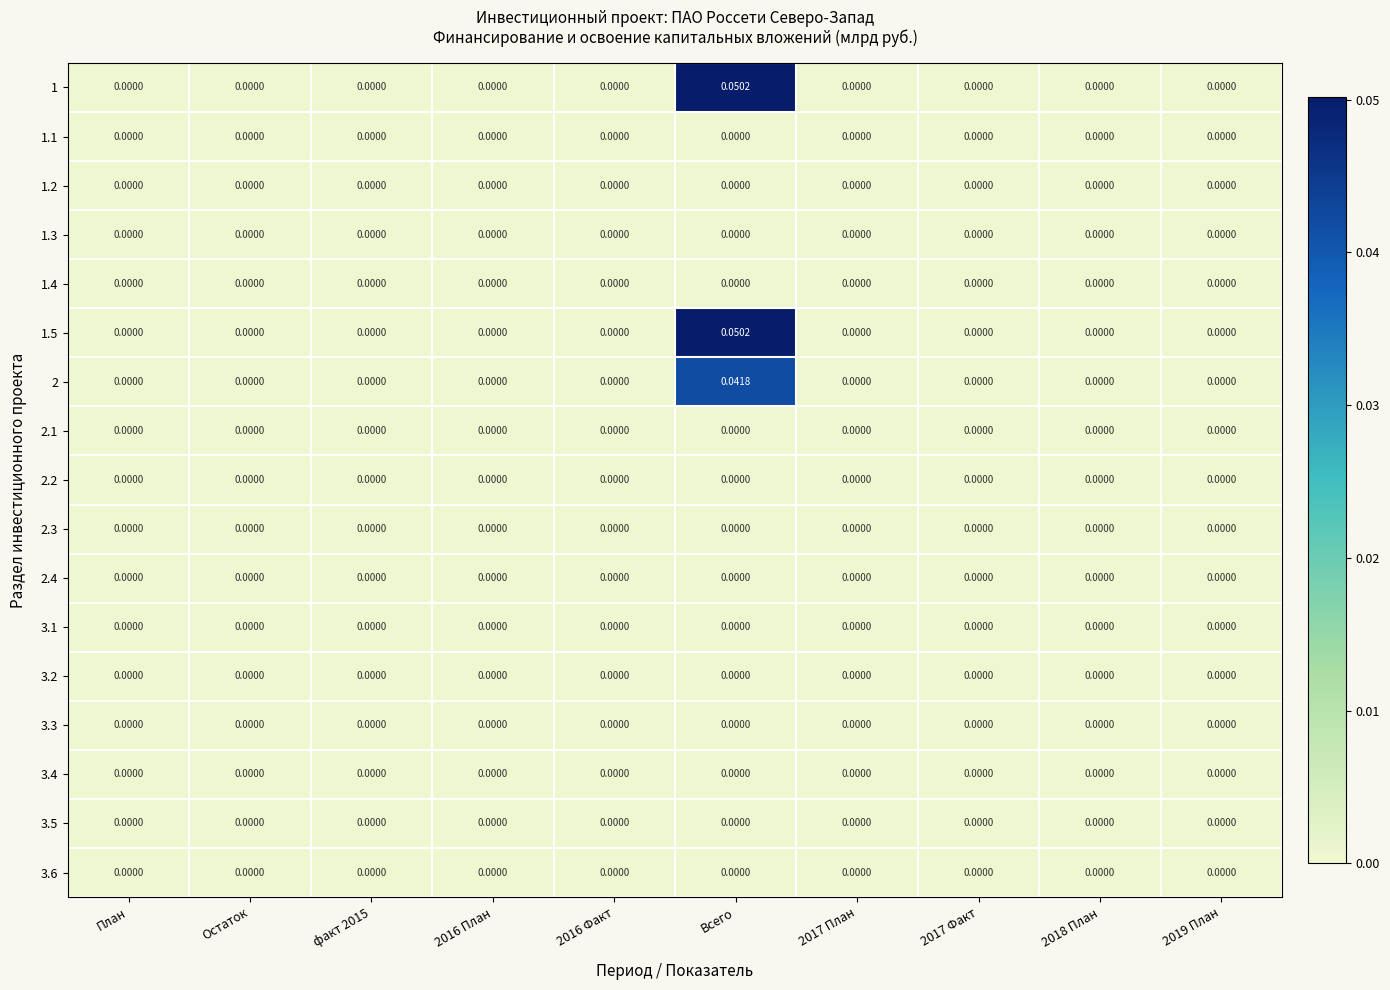

At which category does the chart reach its peak across all series?

Всего